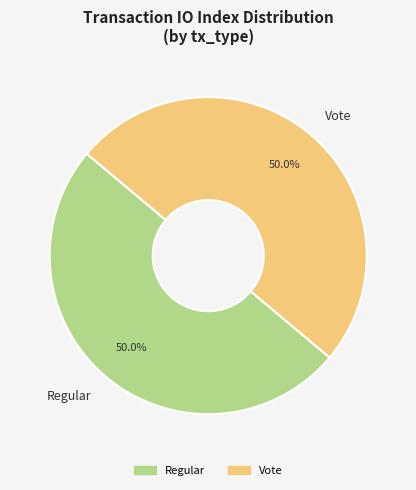

What is the total percentage of Vote and Regular?

100.0%